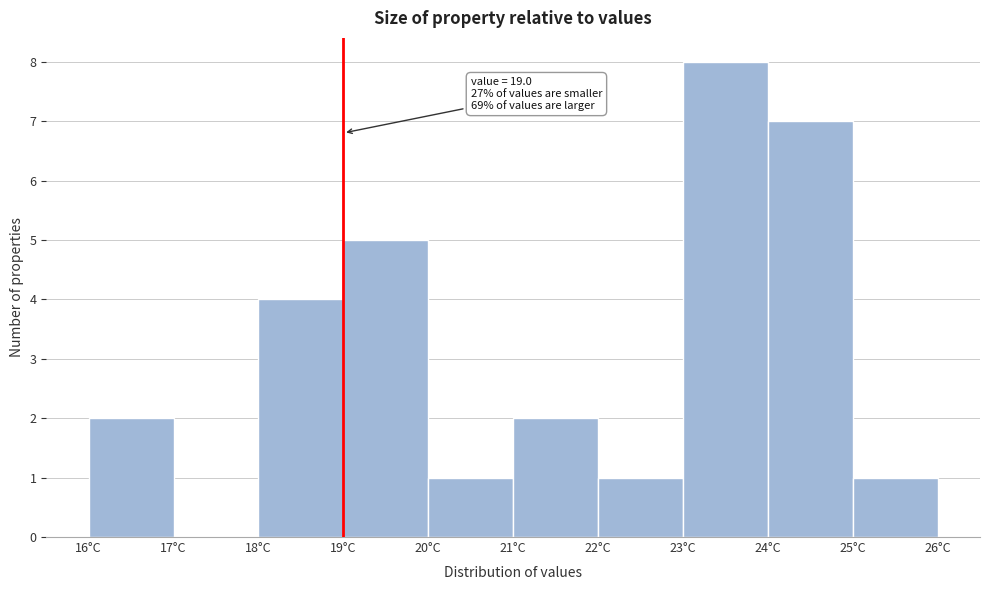

Which range on the x-axis has the tallest bar?

23 to 24